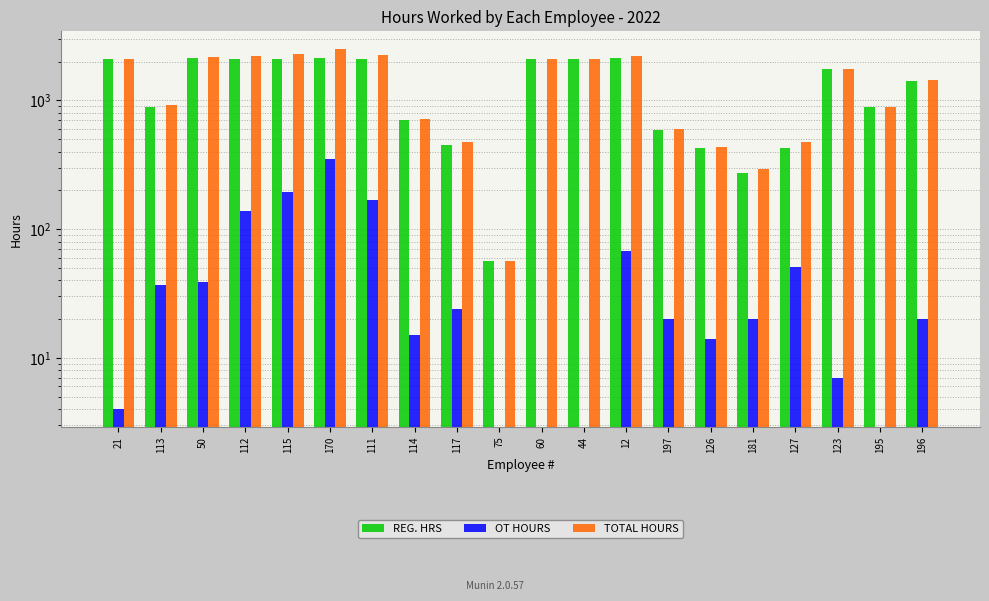

At which category is the sum across all series the highest?

170